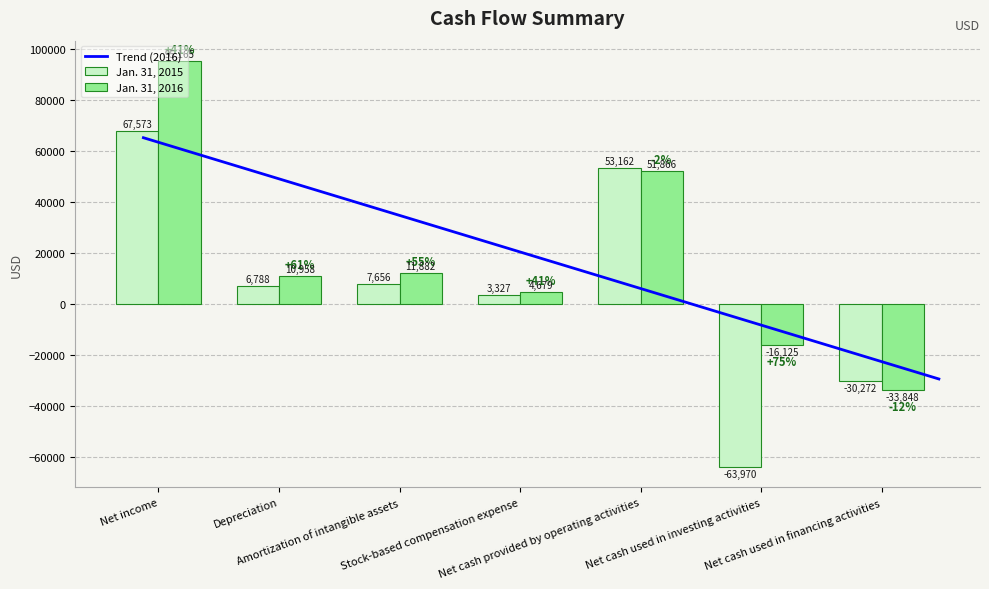

What is the difference between the Jan. 31, 2016 values at Net cash used in financing activities and Net income?

129013